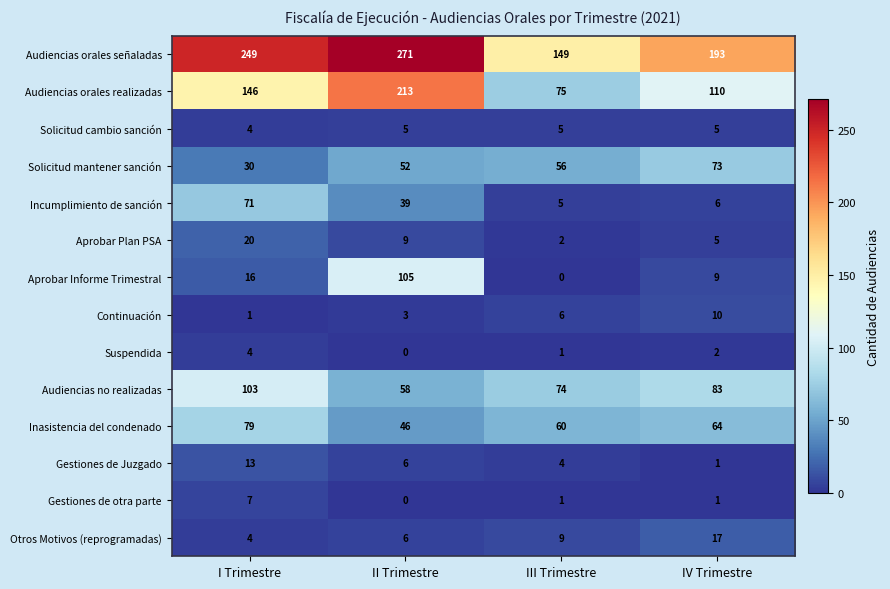

What is the difference between the Audiencias orales realizadas values at III Trimestre and I Trimestre?

71